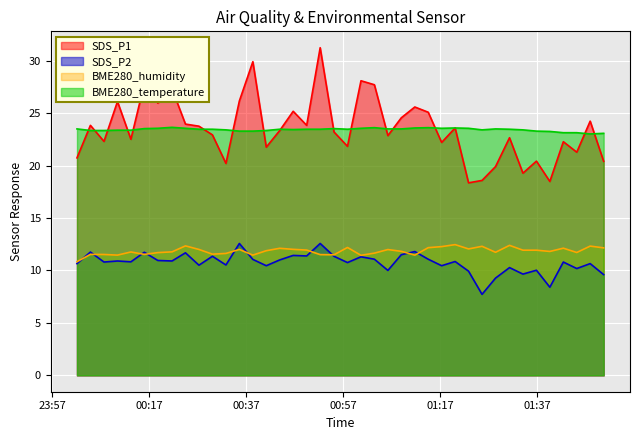

What are all the series names shown in the legend?

SDS_P1, SDS_P2, BME280_humidity, BME280_temperature